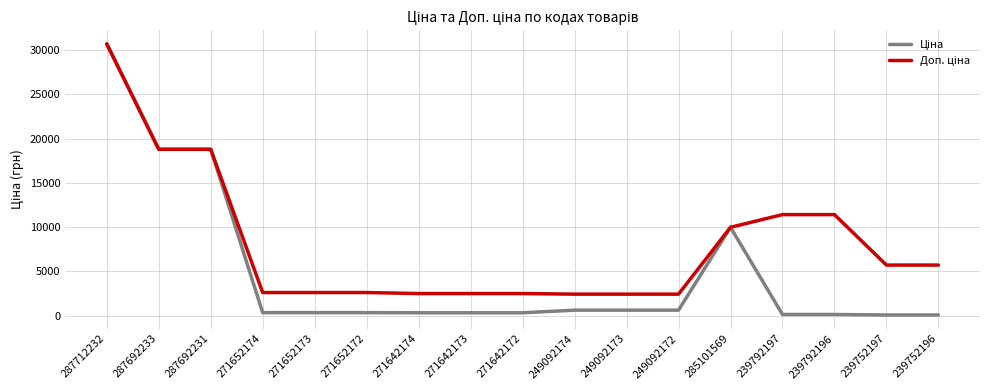

Between 287712232 and 249092174, which series saw the biggest shift?

Ціна